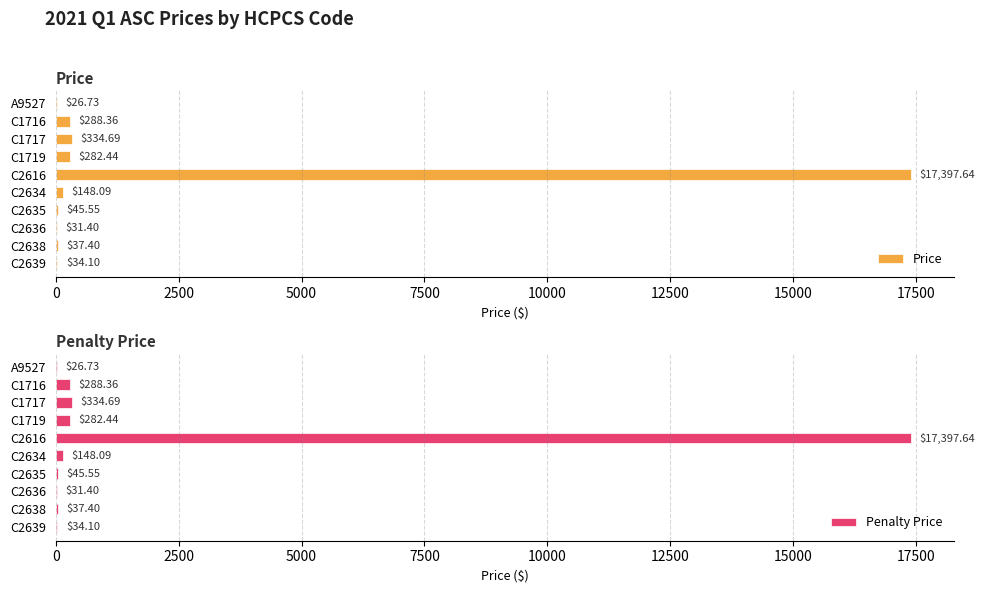

How many bars are there in total?

20